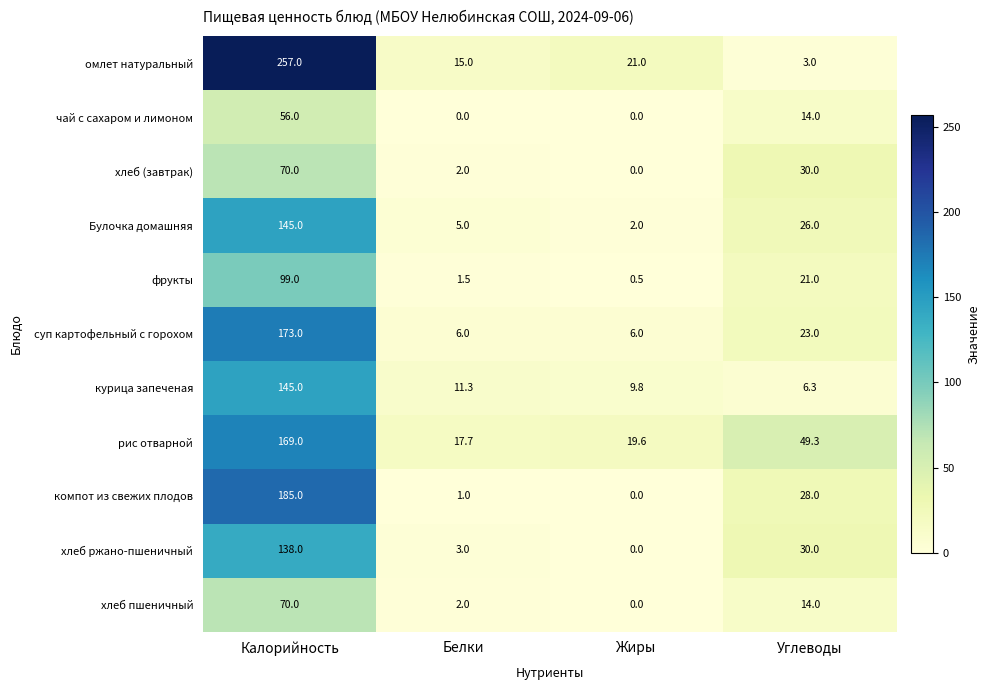

What is the difference between the maximum and minimum values in the чай с сахаром и лимоном series?

56.0